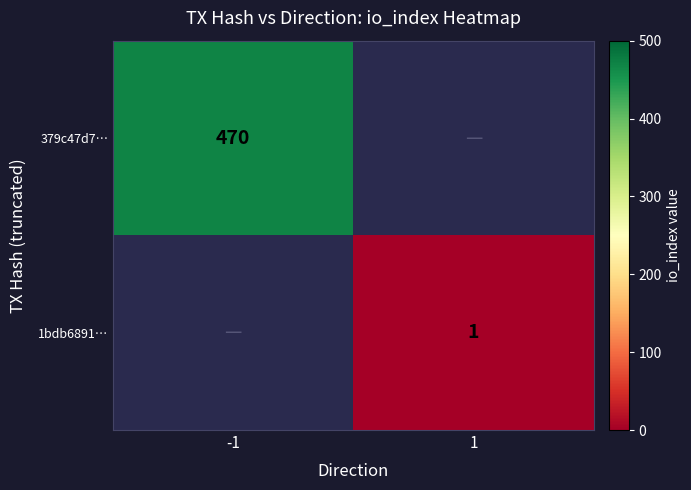

How many categories are shown in the chart?

2